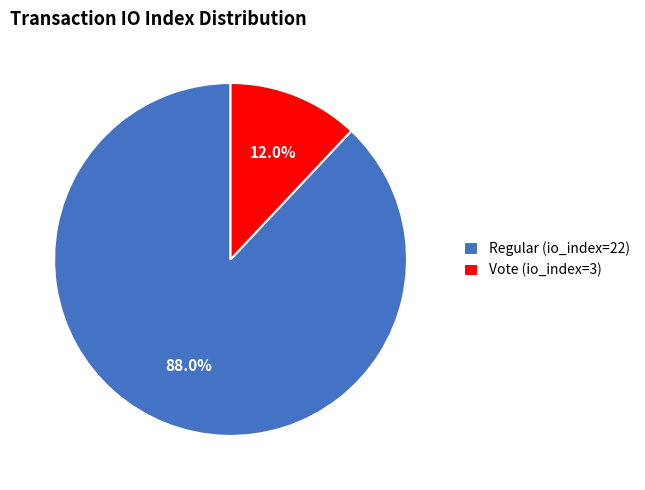

Which category accounts for the majority?

Regular (io_index=22)